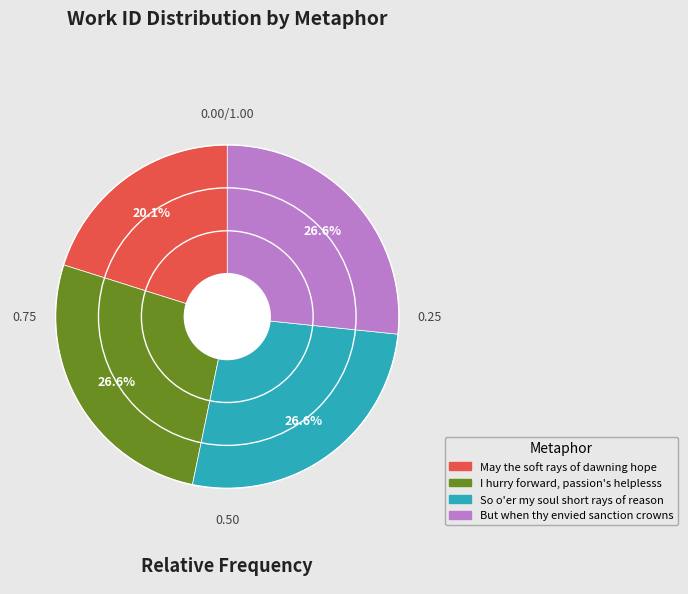

How many segments does this pie chart have?

4